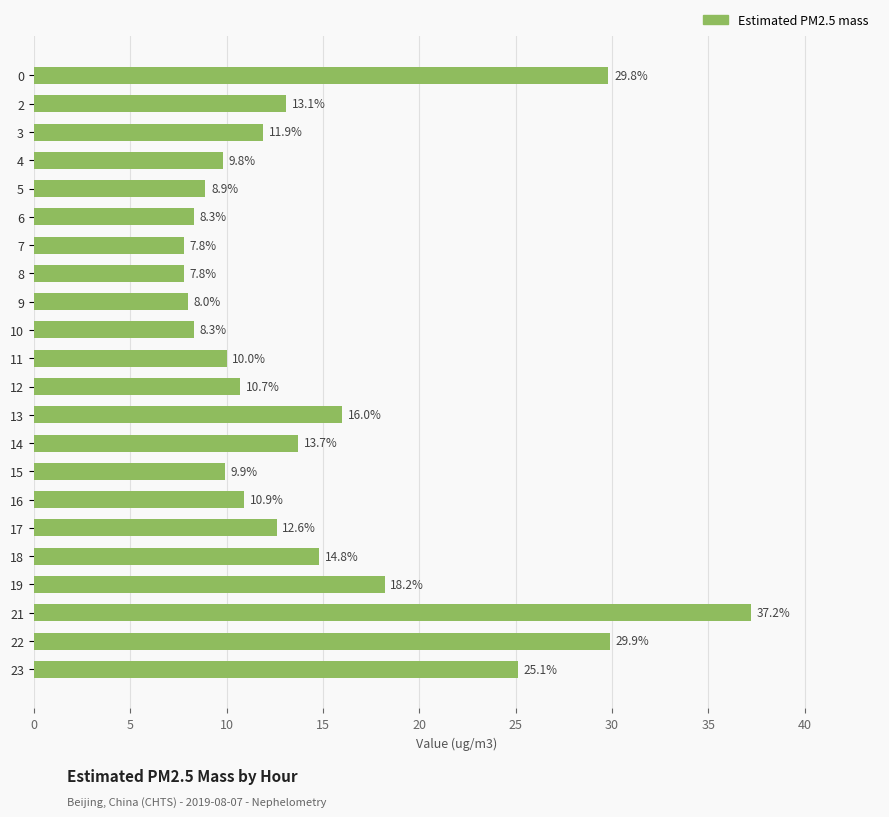

What is the value of the 13th bar from the top?

16.0